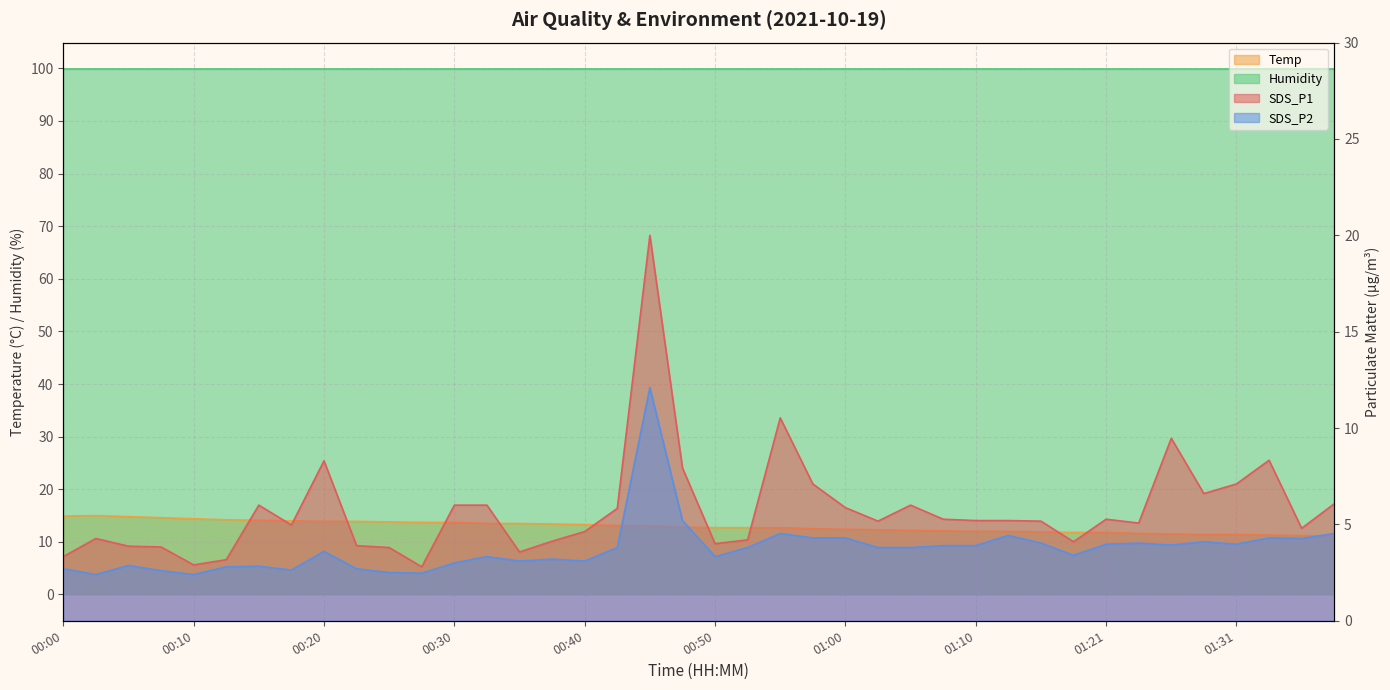

At which category does the chart reach its minimum across all series?

00:02